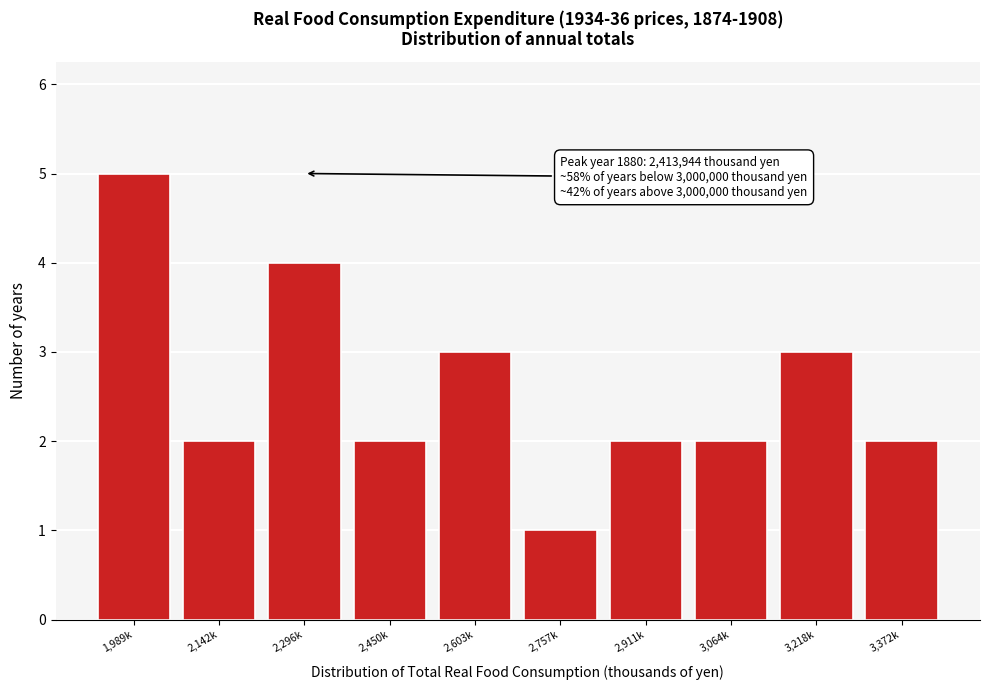

Reading left to right, extract all data points from this chart.

5	2	4	2	3	1	2	2	3	2